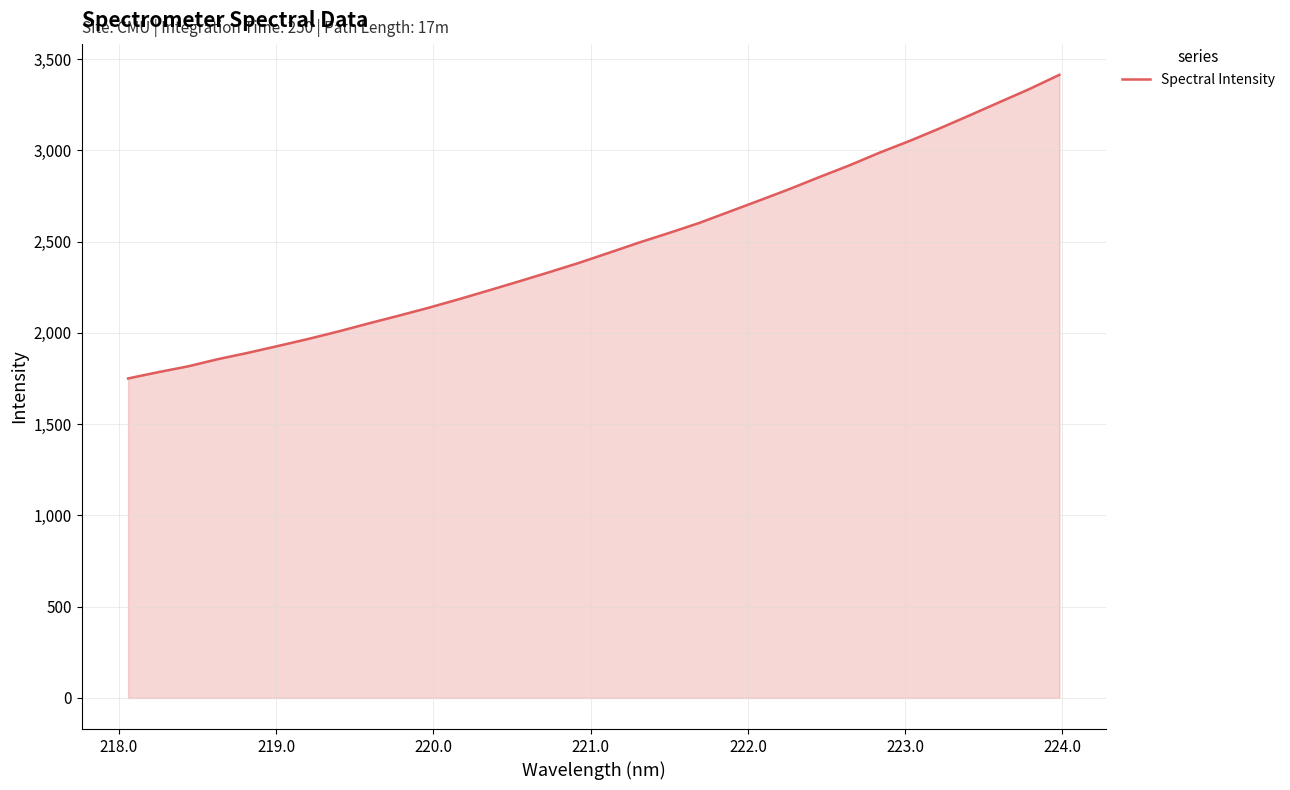

What is the smallest value displayed?

1750.4